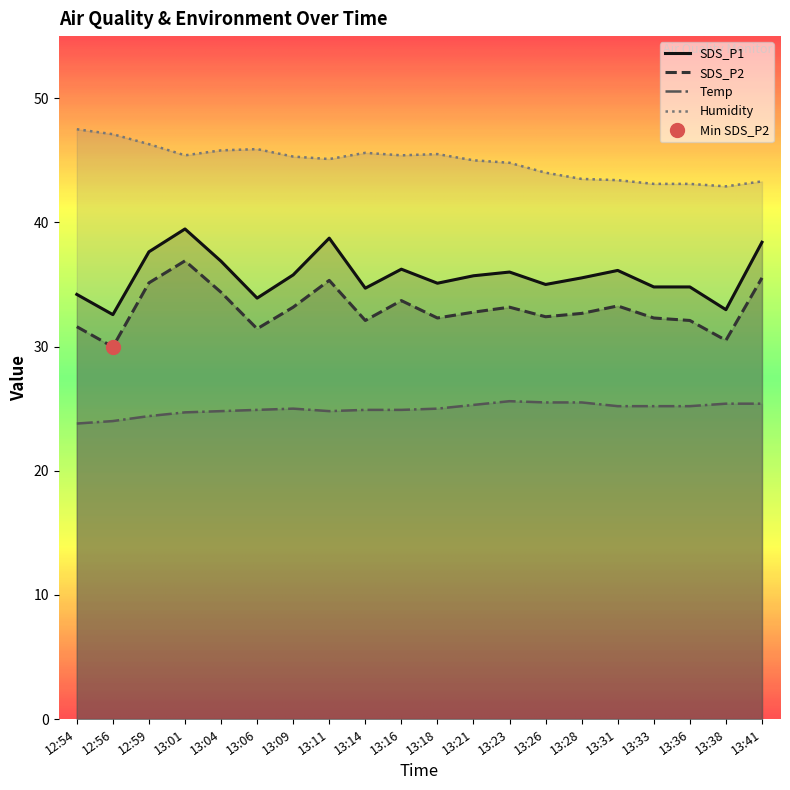

At how many categories does at least one series exceed 30?

20